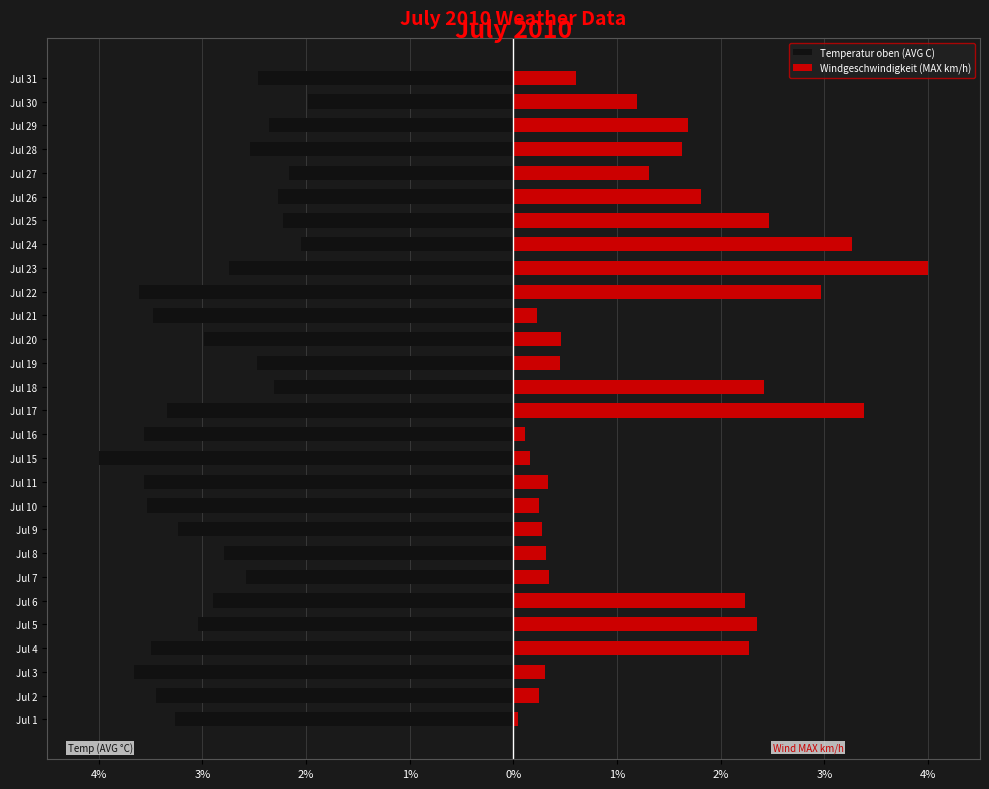

Count the number of data series in this chart.

2